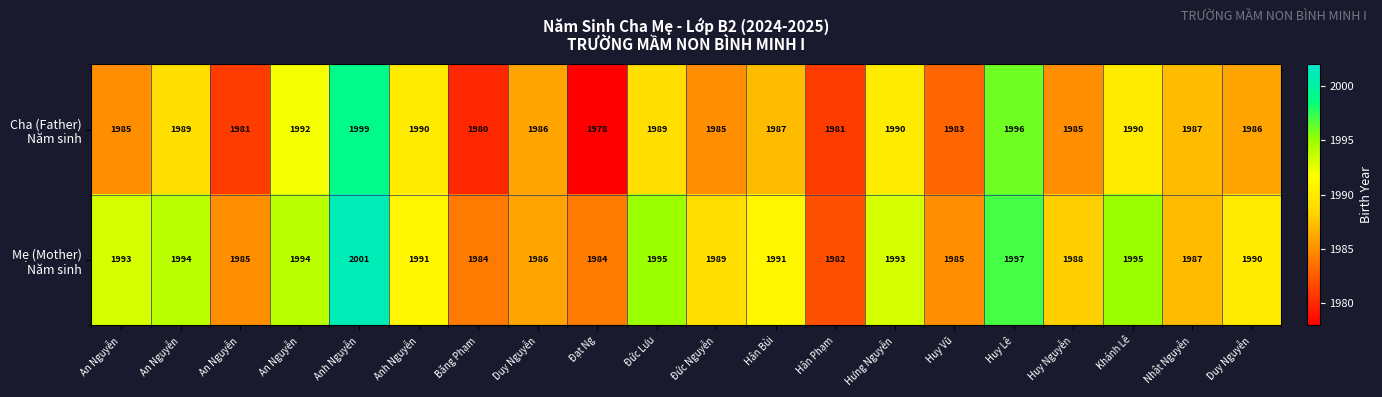

What is the total value across all series at Băng Phạm?

3964